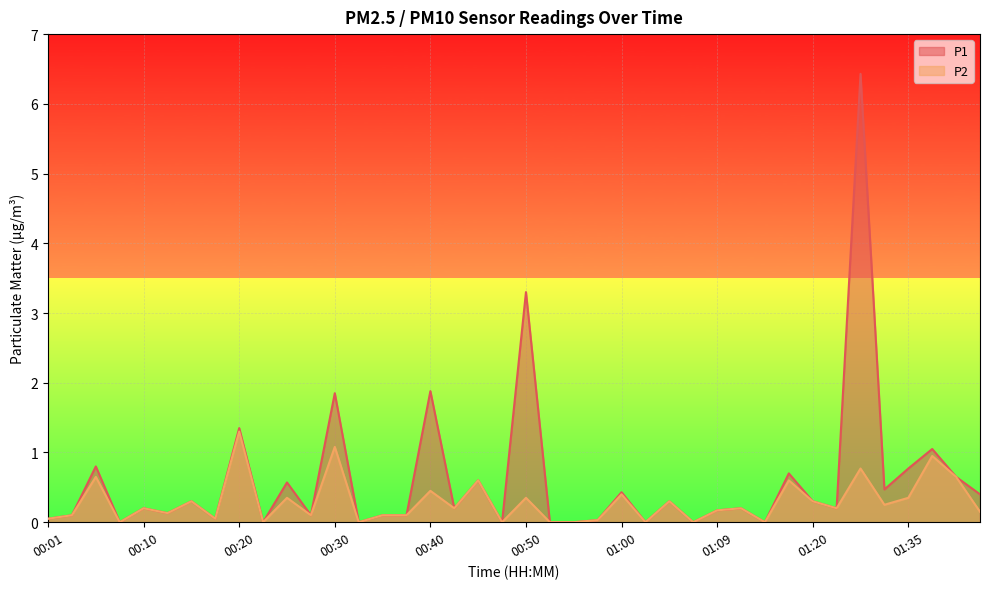

How many values in P2 are above zero?

31